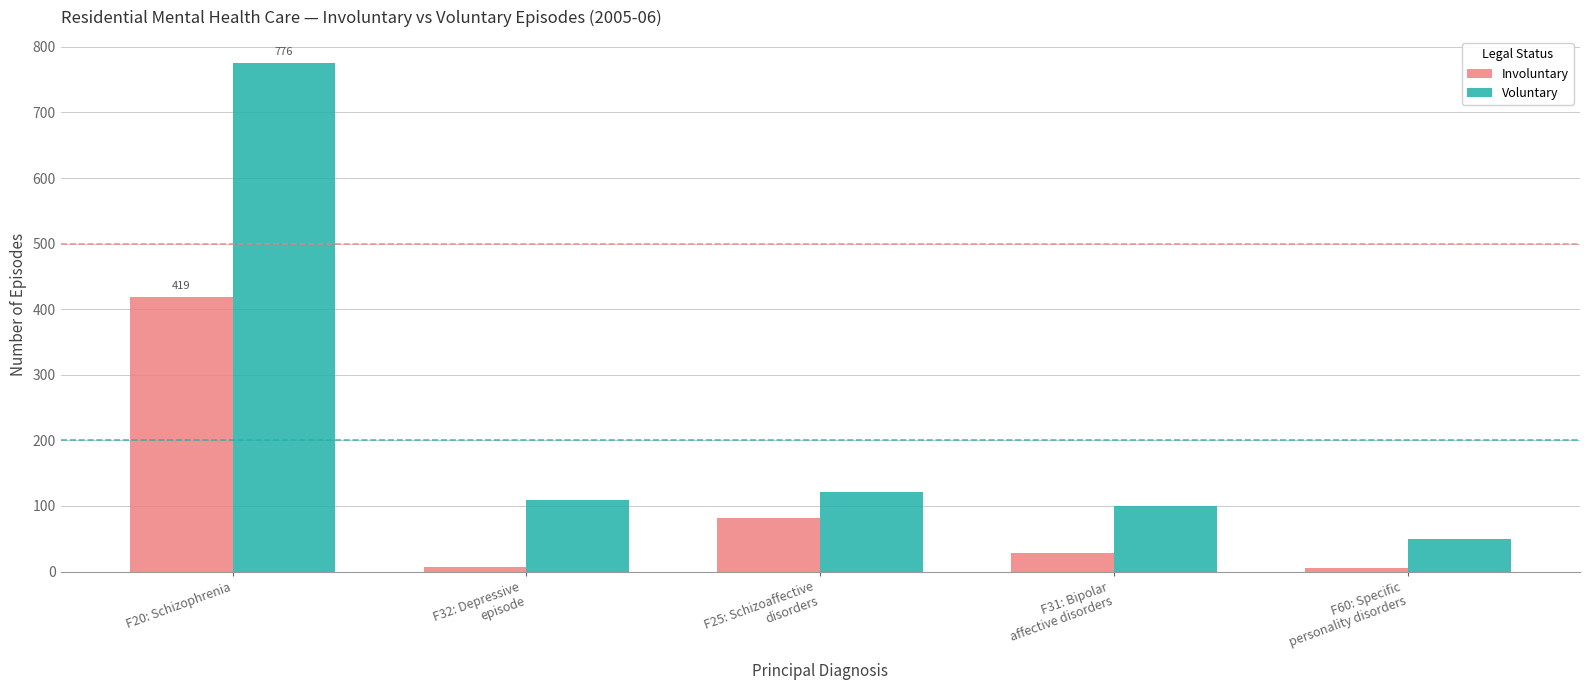

Which series has the largest range (max minus min)?

Voluntary